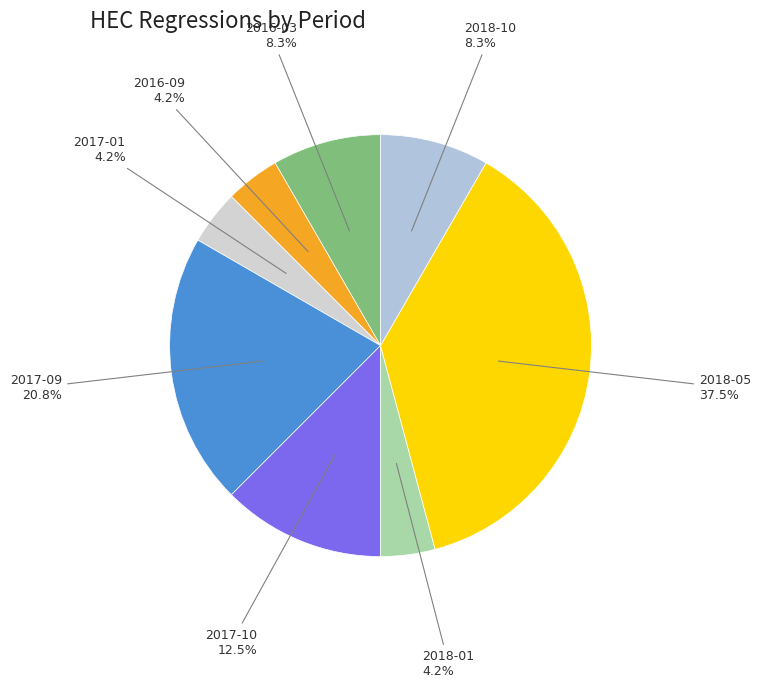

What is the smallest slice in the pie chart?

2016-09